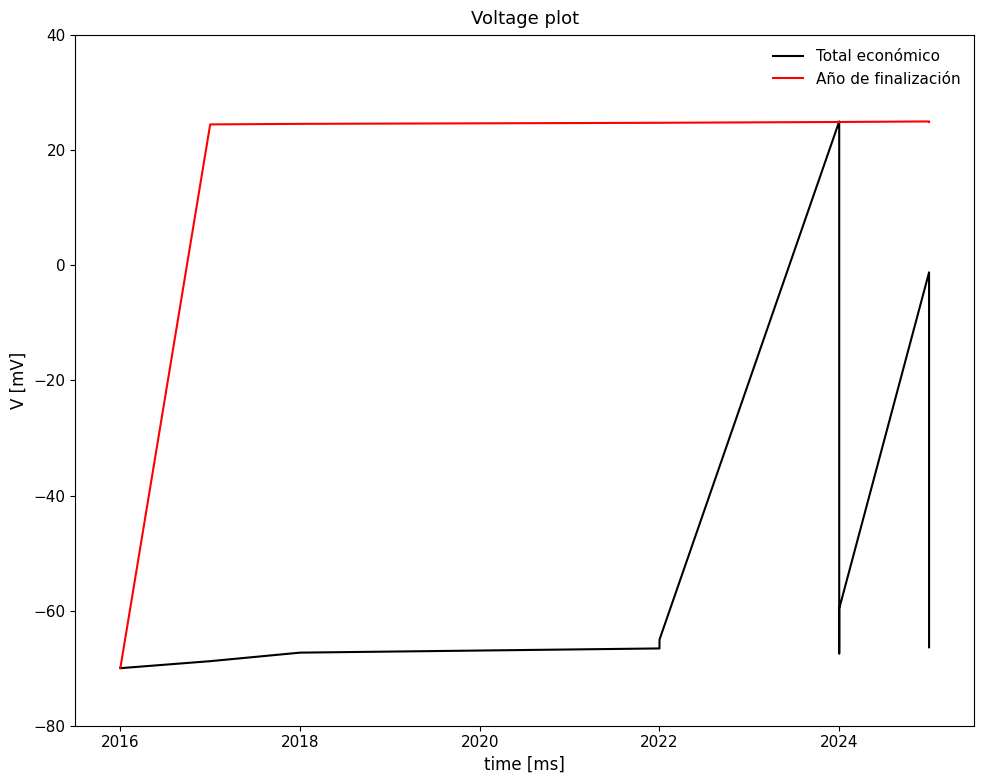

What is the maximum value for Total económico?

25.0